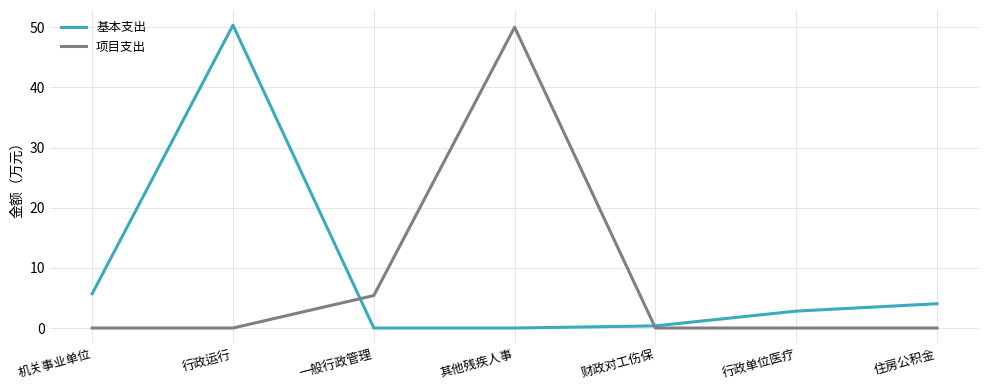

Read the 基本支出 value at 行政单位医疗.

2.8